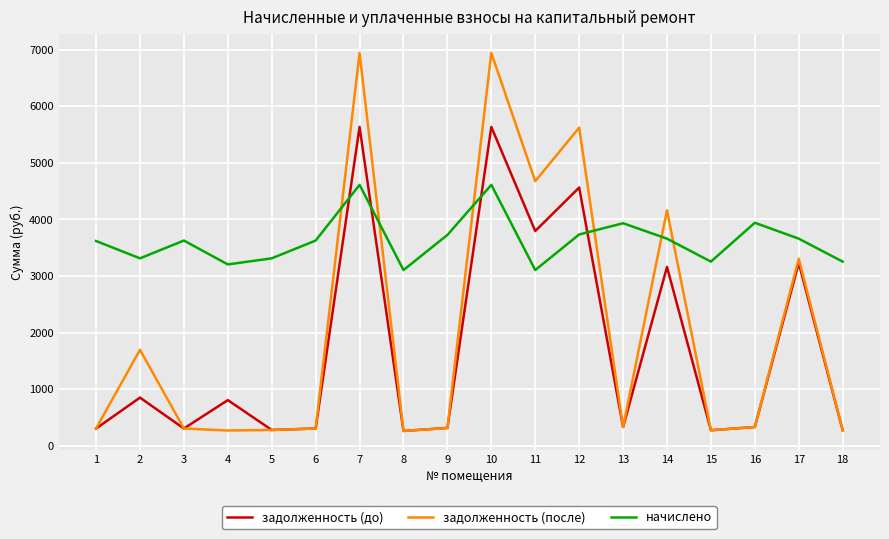

Which series has the largest range (max minus min)?

задолженность (после)